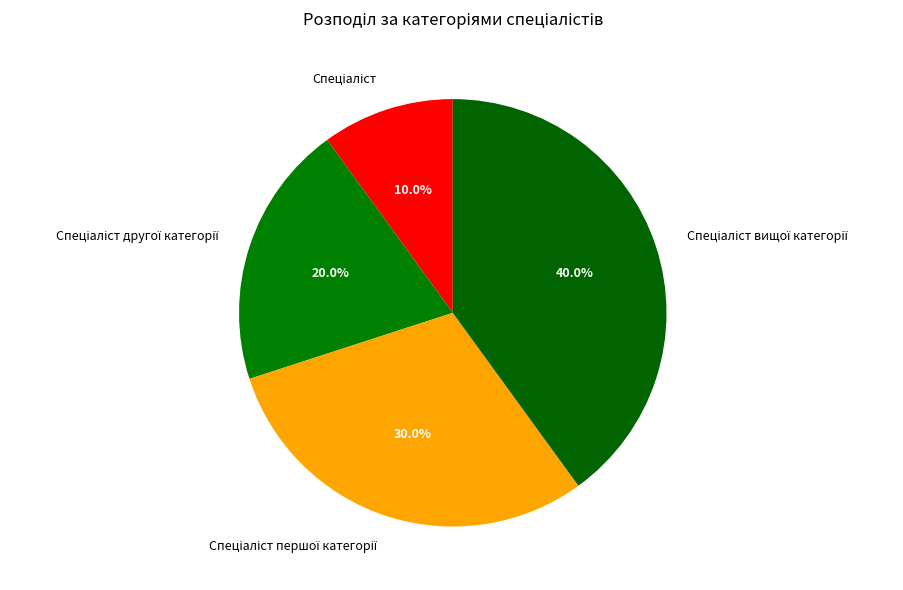

Count the number of slices in the pie.

4